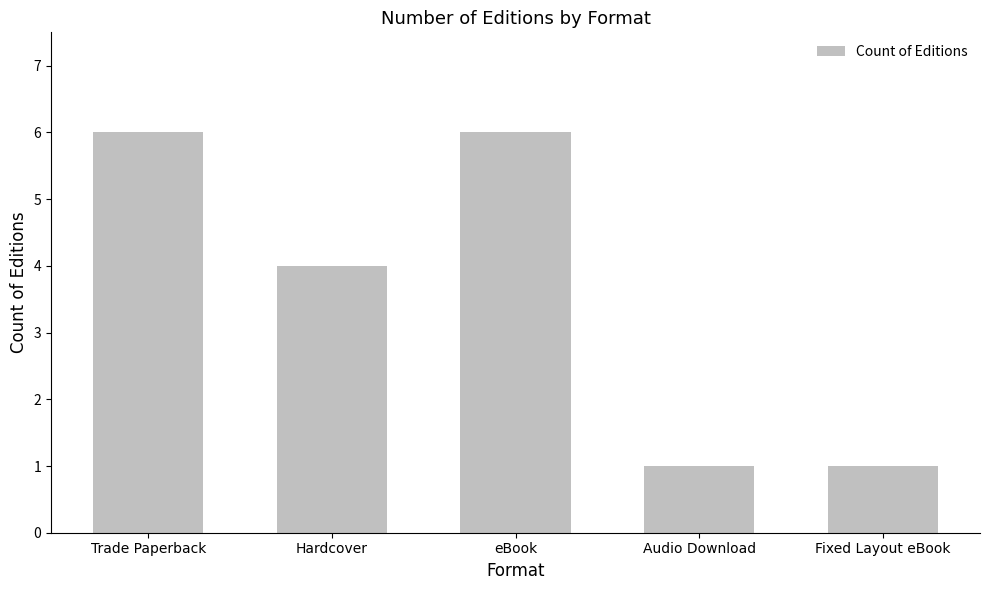

What is the maximum value shown in the chart?

6